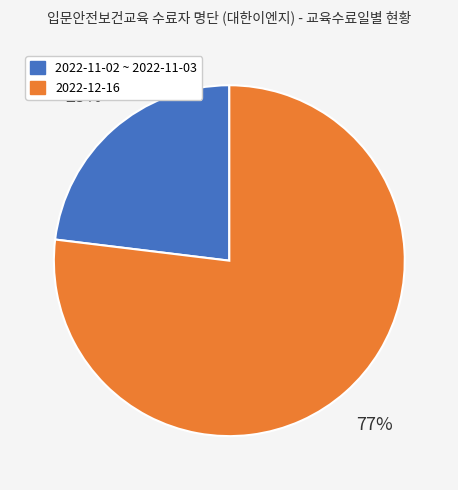

Combined, do 2022-11-02 ~ 2022-11-03 and 2022-12-16 account for over 50%?

Yes